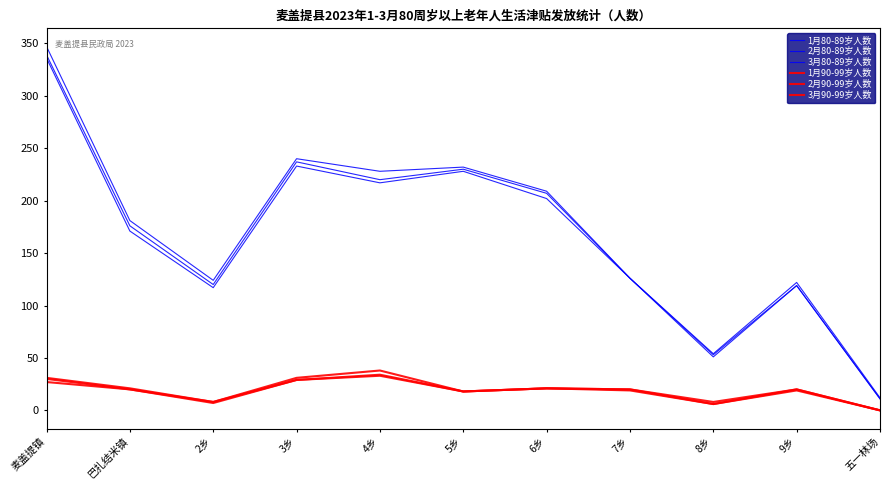

Is the value of 2月90-99岁人数 at 5乡 greater than the value of 3月90-99岁人数 at 五一林场?

Yes